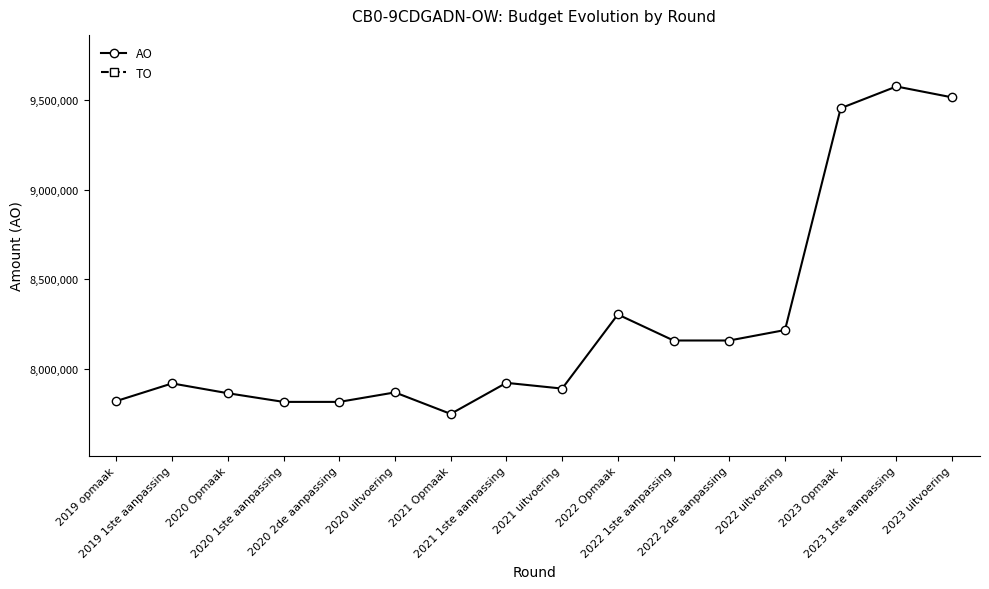

At which category is the sum across all series the highest?

2023 1ste aanpassing